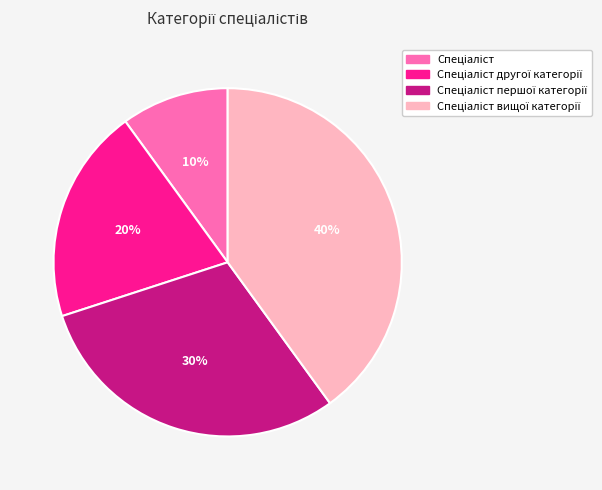

Is there any slice that represents more than half of the pie?

No